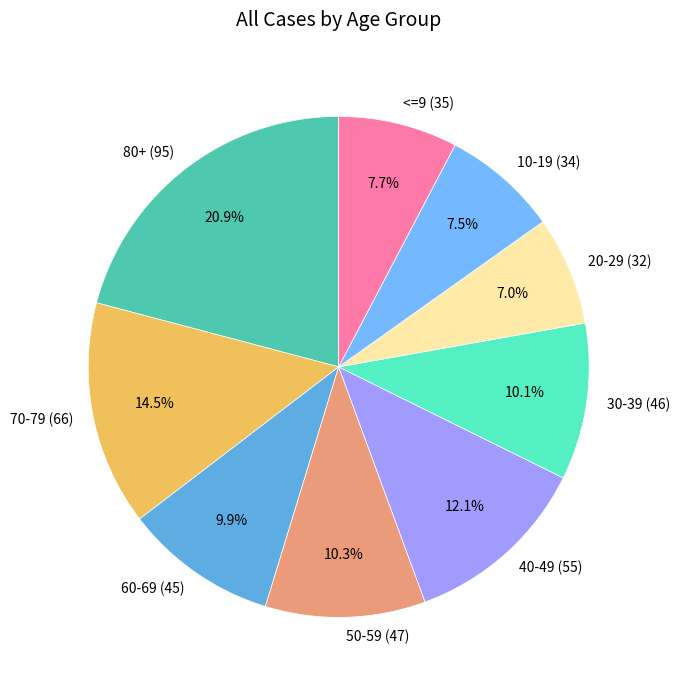

What percentage is NOT represented by 50-59 (47)?

89.7%